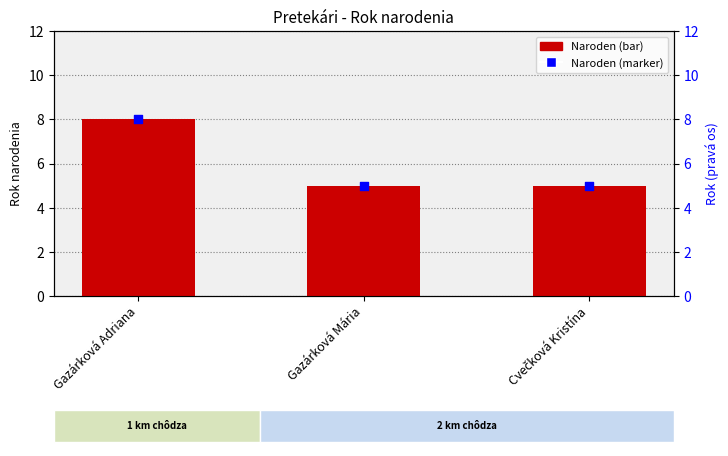

Is the value of Naroden at Cvečková Kristína greater than the value of Naroden (marker) at Gazárková Adriana?

No